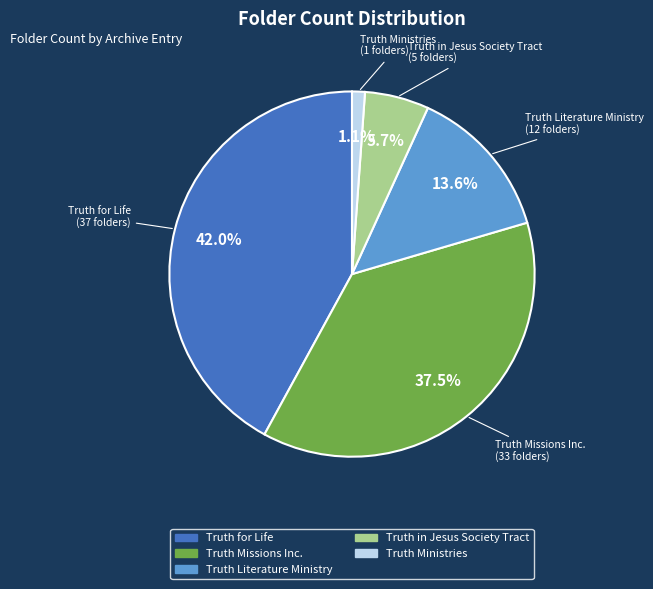

How many slices are in this pie chart?

5